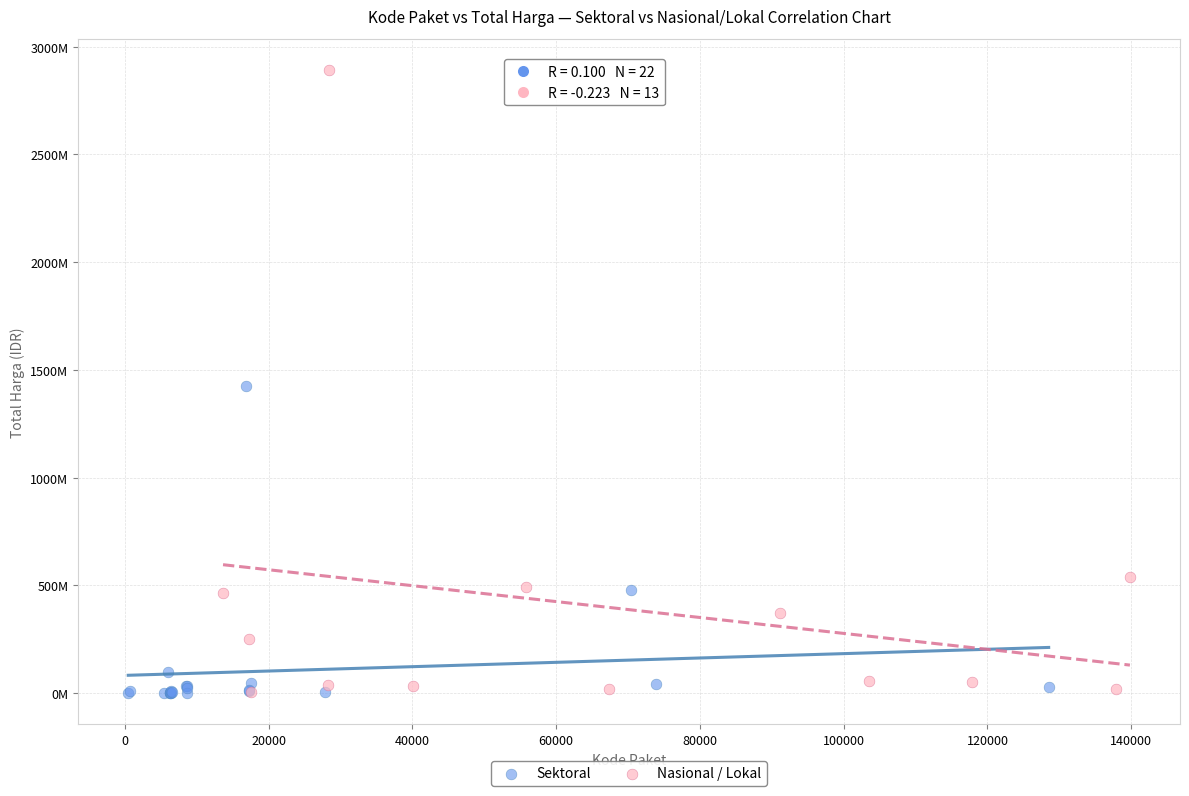

Which series reaches the maximum Y coordinate?

Nasional / Lokal